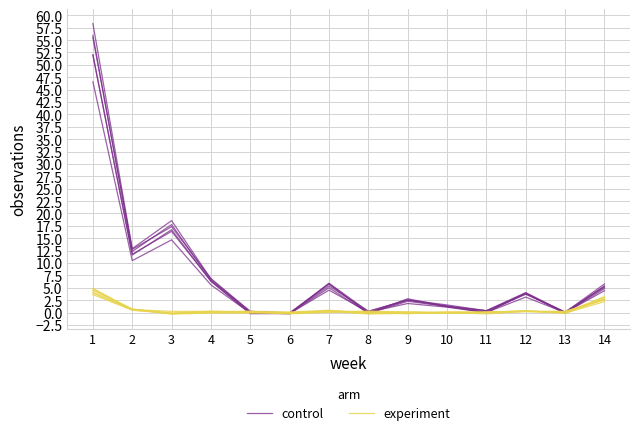

Where do experiment and control first cross each other?

4 and 5